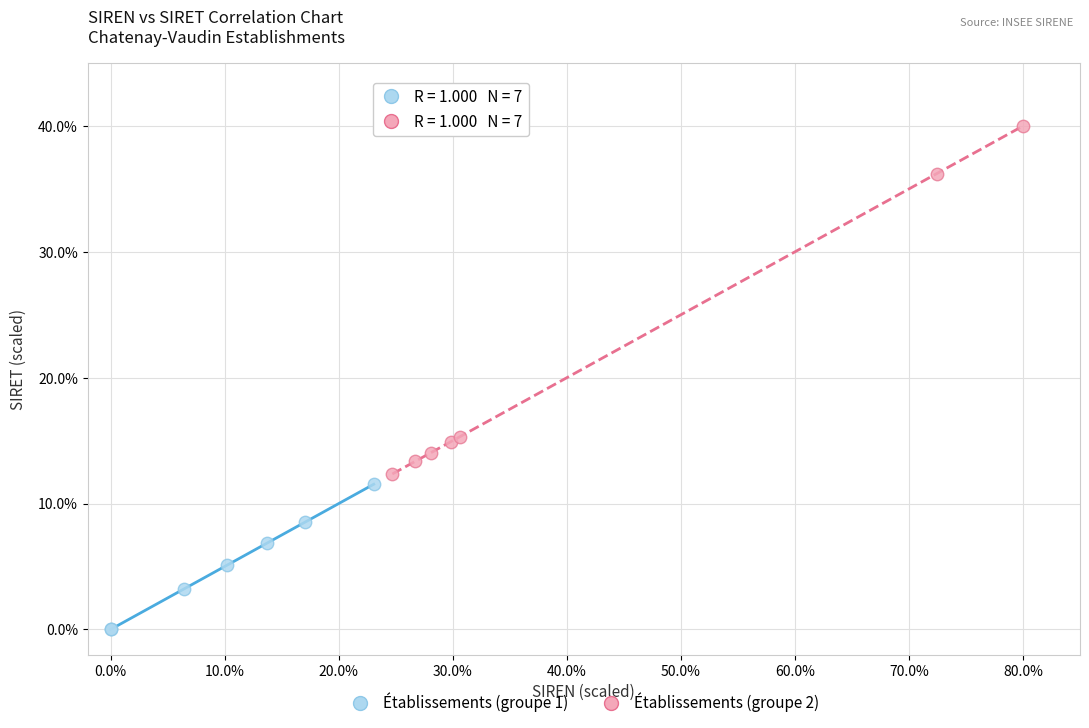

Which series contains the highest Y value?

Établissements (groupe 2)